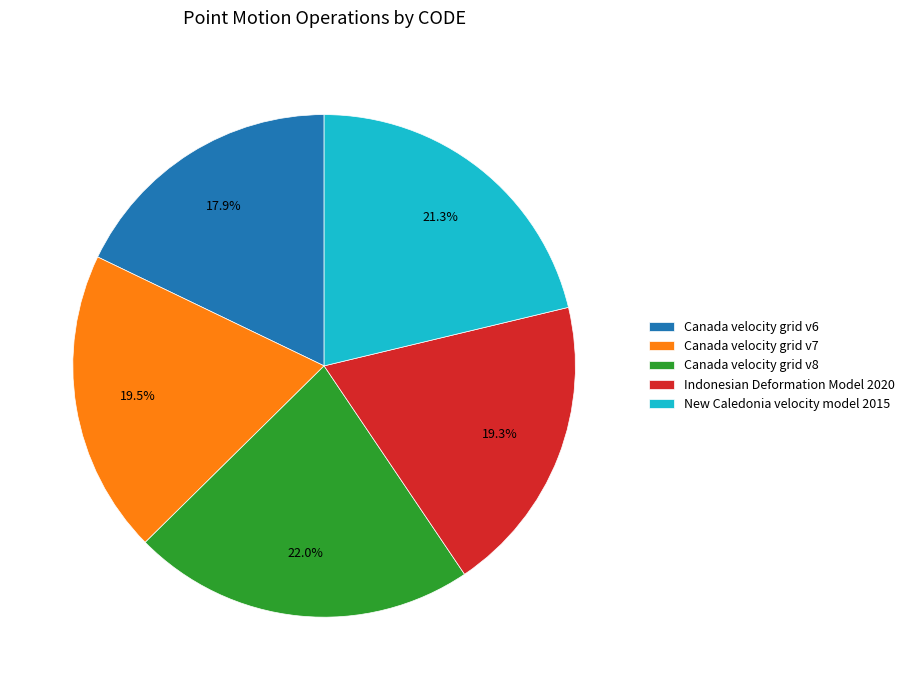

To the nearest percent, what is the average slice percentage?

20%